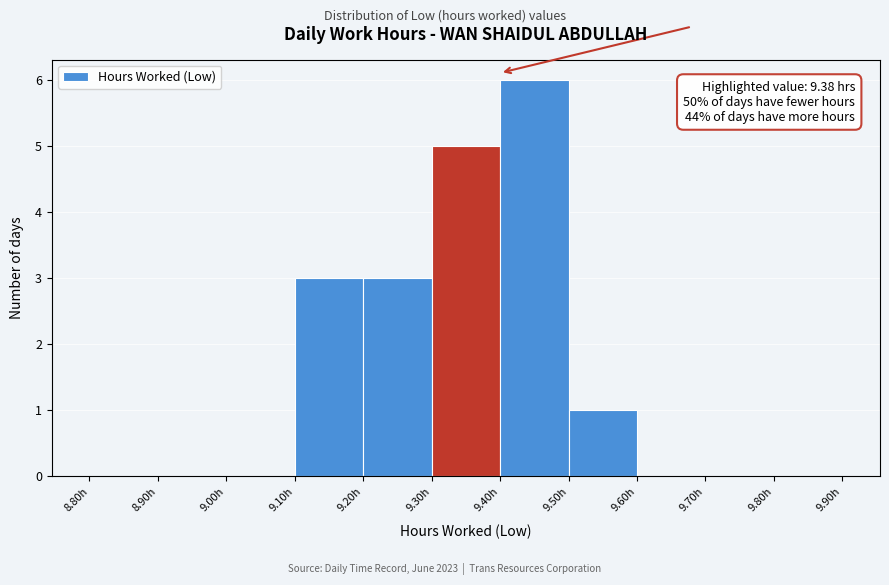

Over which range of the x-axis is the bar tallest?

9.4 to 9.5